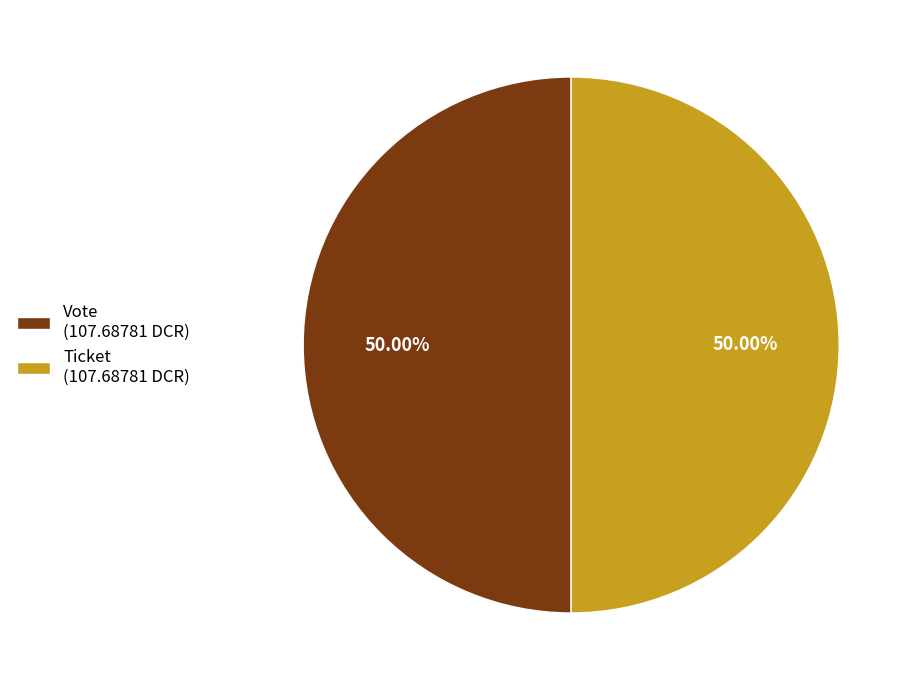

To the nearest percent, what is the difference between the largest and smallest slice percentages?

0%